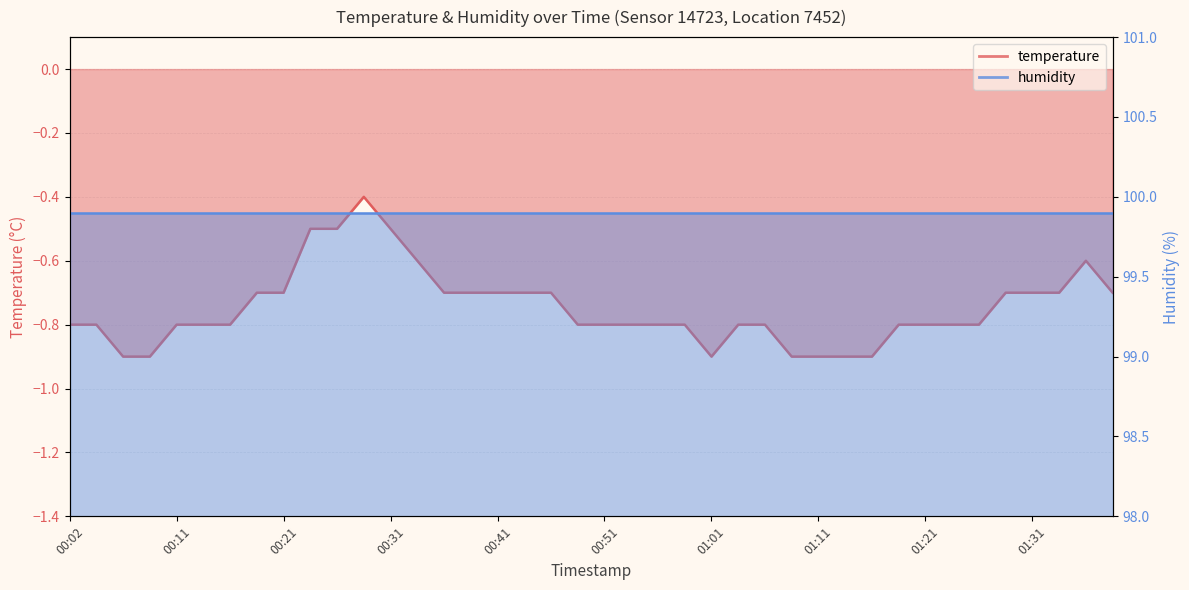

What is the label of the 35th point from the left?

01:26